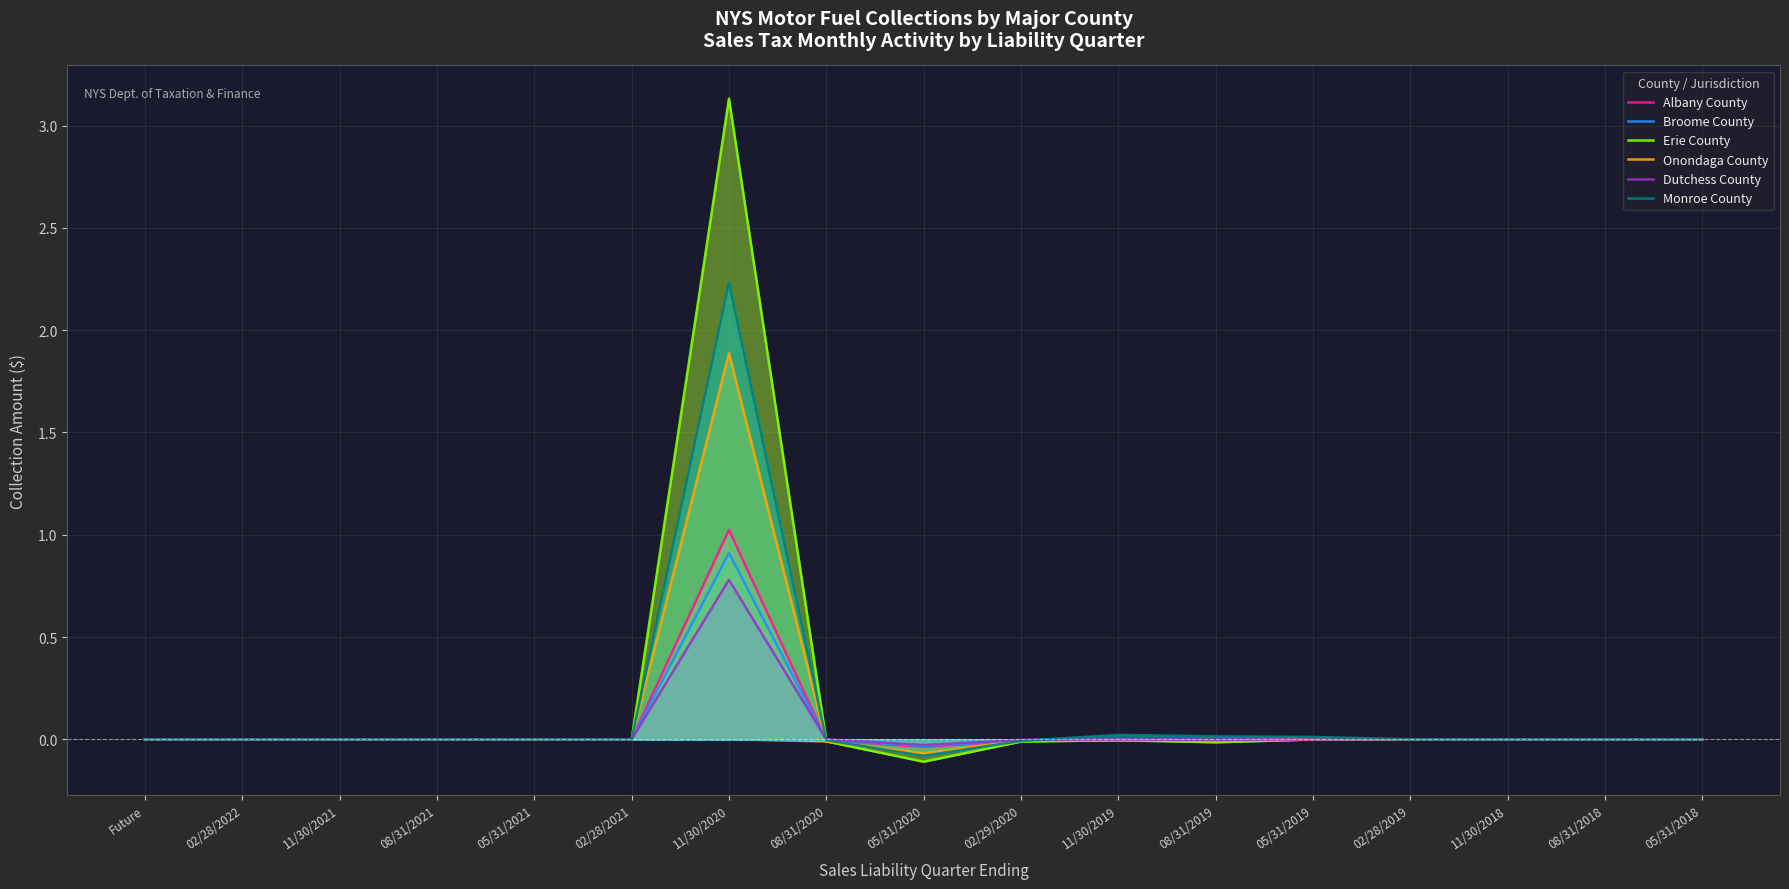

What is the label of the 8th point from the left?

08/31/2020